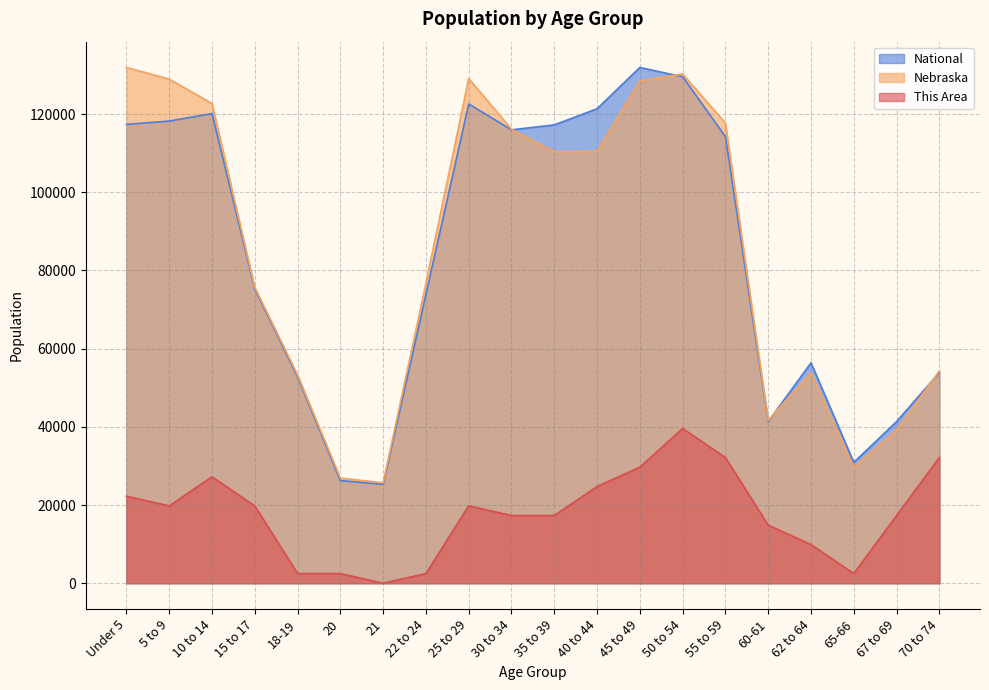

Which has a higher value, 45 to 49 or 25 to 29?

45 to 49